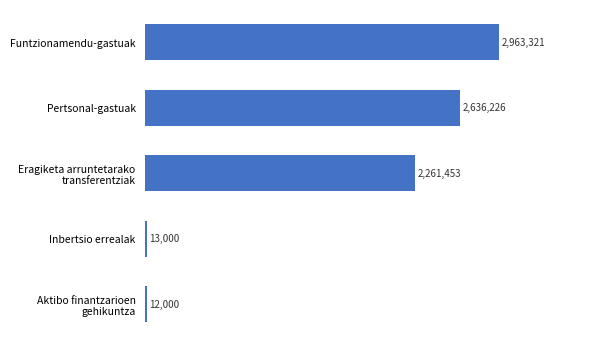

What is the smallest value displayed?

12000